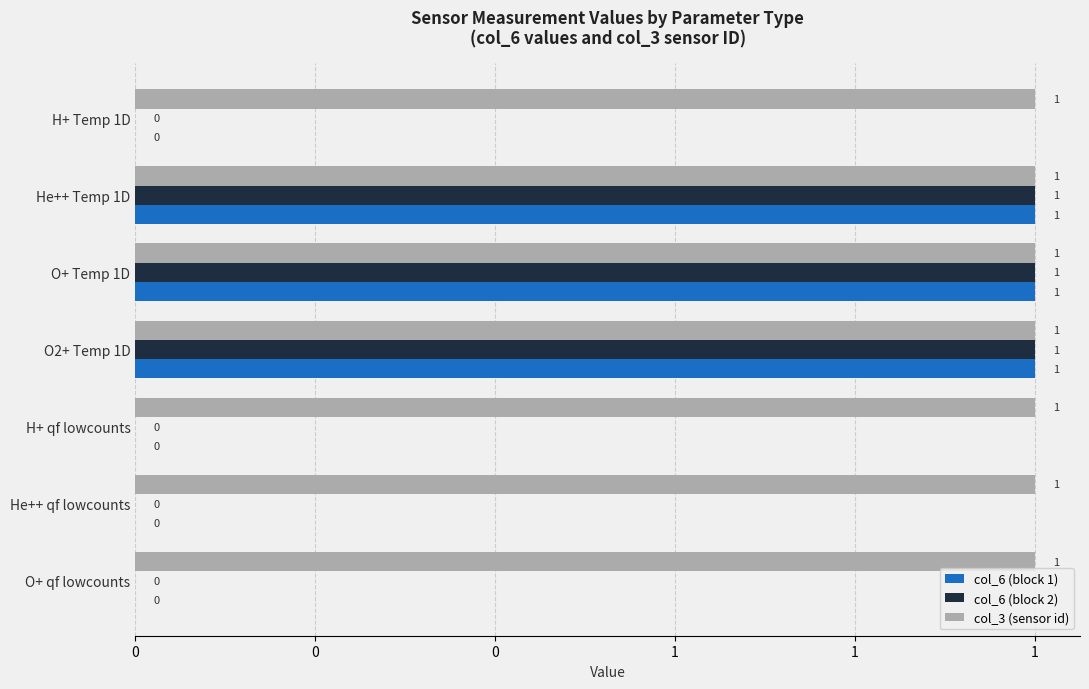

Reading left to right, list all the values displayed in this chart.

col_6 (block 1): 0.0	1.0	1.0	1.0	0.0	0.0	0.0
col_6 (block 2): 0.0	1.0	1.0	1.0	0.0	0.0	0.0
col_3 (sensor id): 0.2	0.2	0.2	0.2	0.2	0.2	0.2